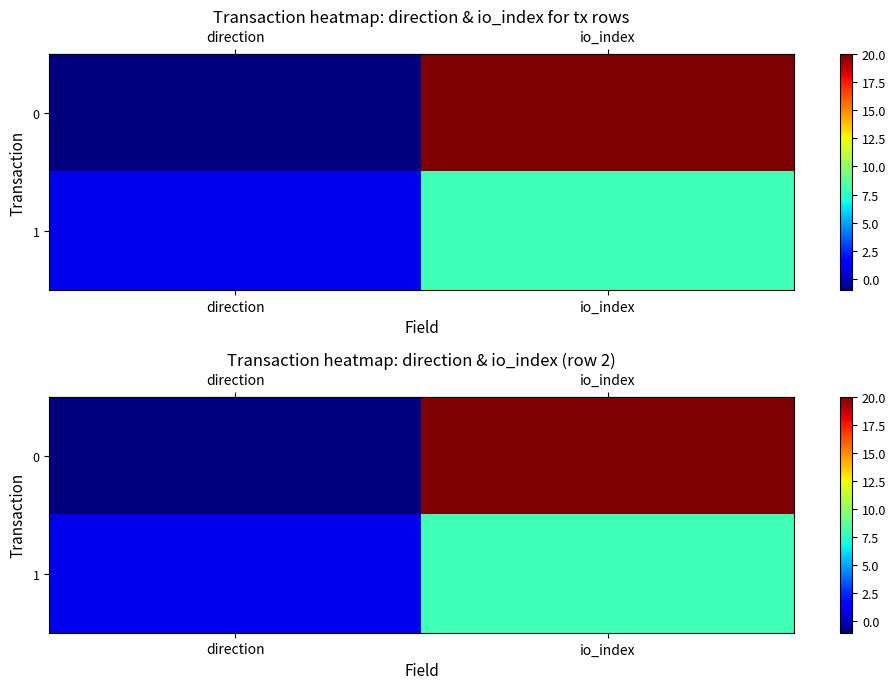

Which series has the largest total across all categories?

row_0